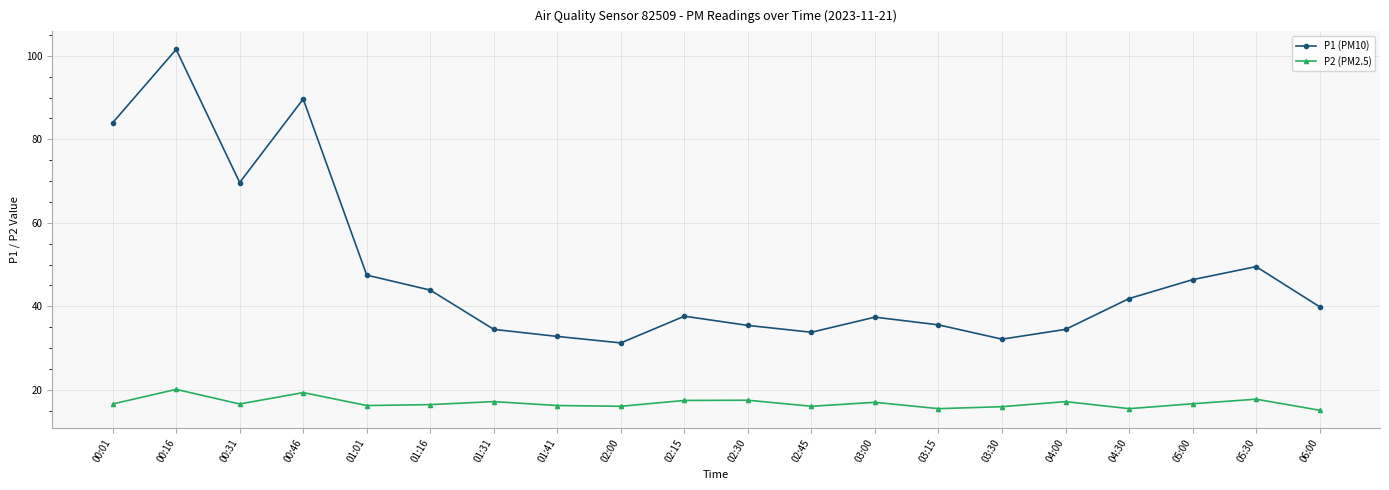

What is the sum of the P2 (PM2.5) values at 05:30 and 03:00?

34.8